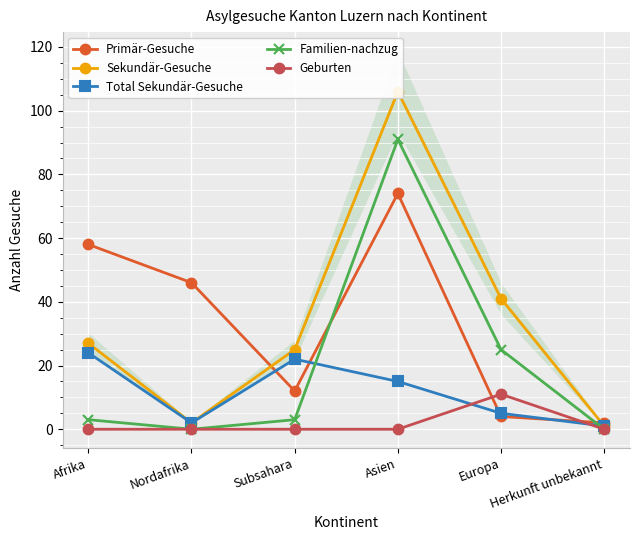

True or false: Sekundär-Gesuche has a value of 3 at Nordafrika.

False